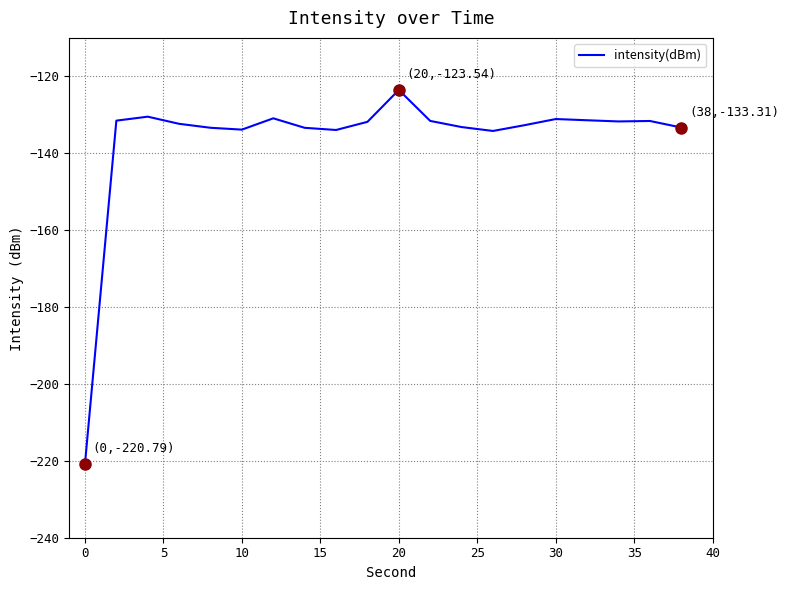

How many lines are shown in the chart?

1